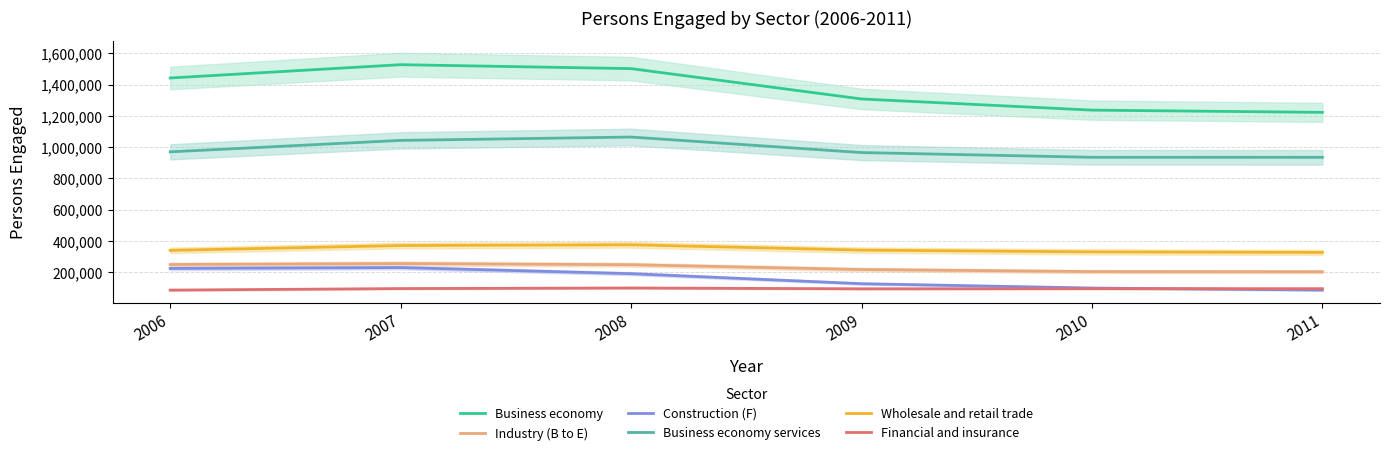

Is the value of Business economy services at 2006 greater than the value of Wholesale and retail trade at 2006?

Yes